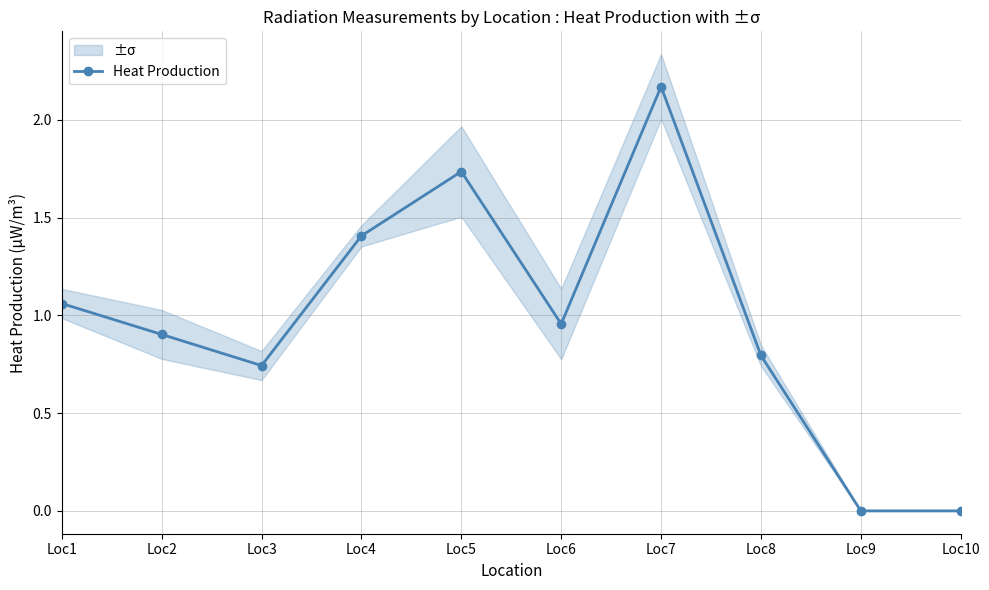

How many distinct data groups are displayed?

1